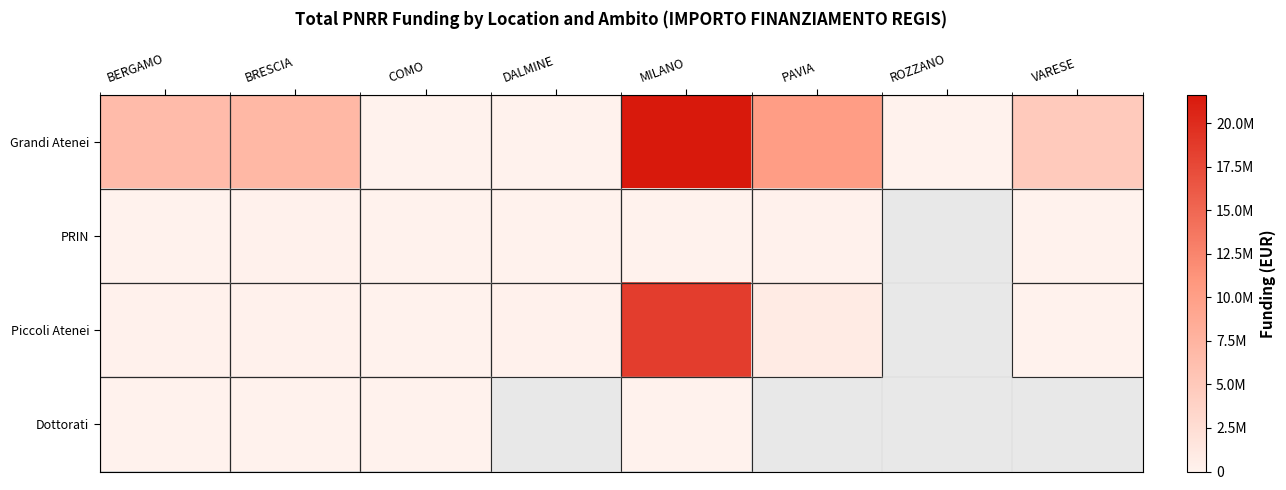

How many categories are shown in the chart?

8